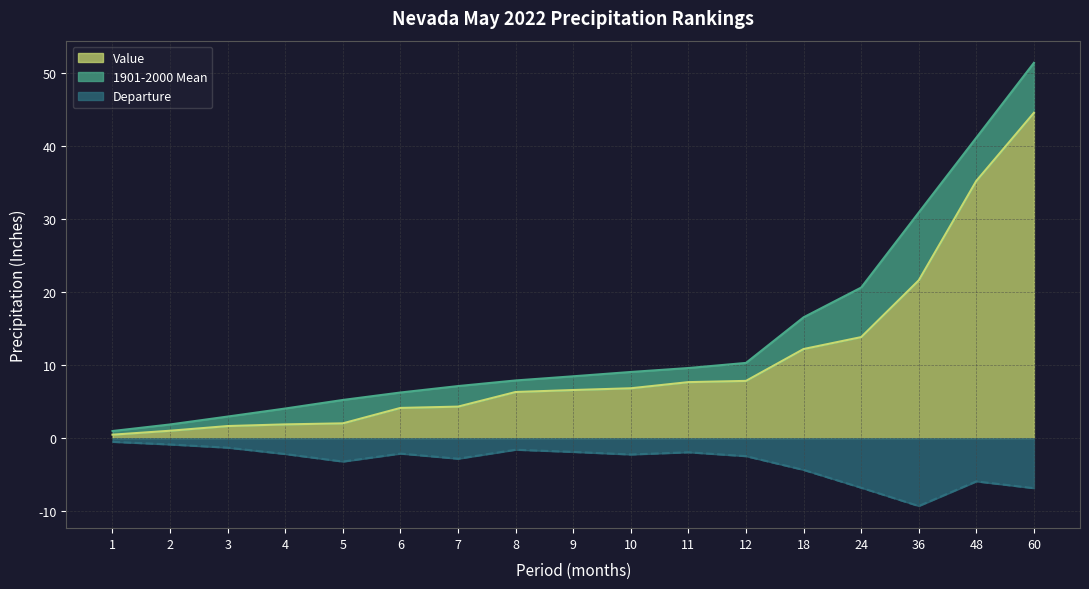

The Departure series shows -1.3 at 3. True or false?

True